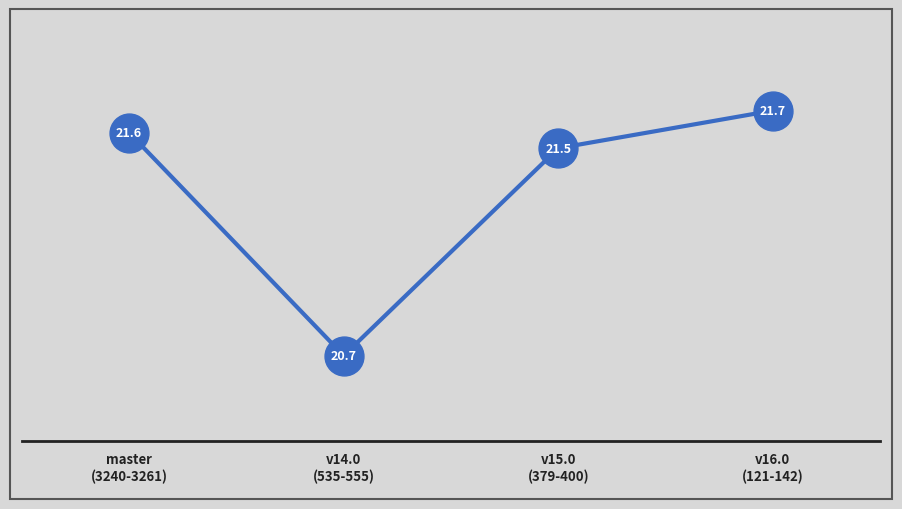

Between v15.0
(379-400) and master
(3240-3261), which is larger?

master
(3240-3261)